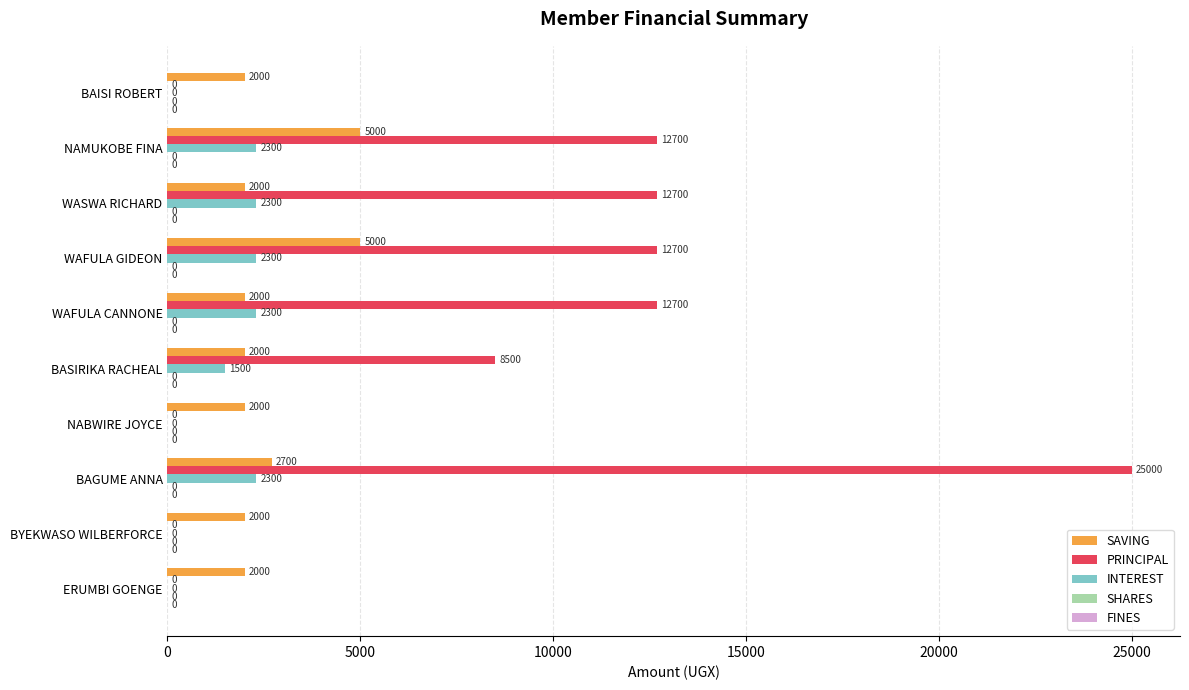

What is the sum of the SAVING values at BASIRIKA RACHEAL and WASWA RICHARD?

4000